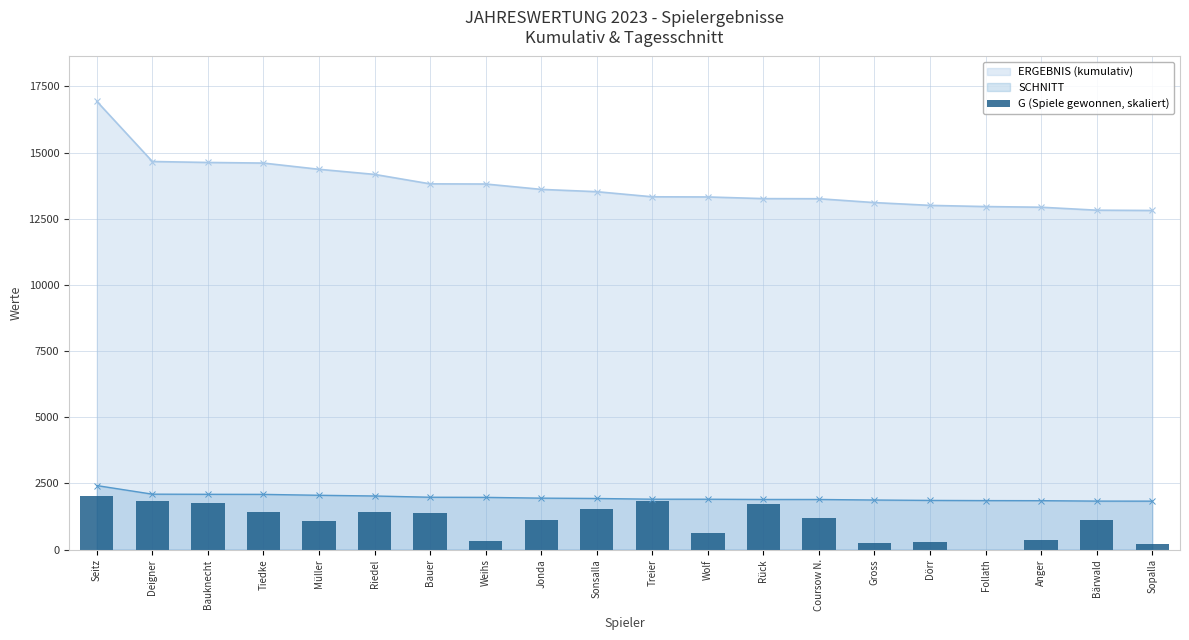

At which label is the value closest to 1016?

Müller